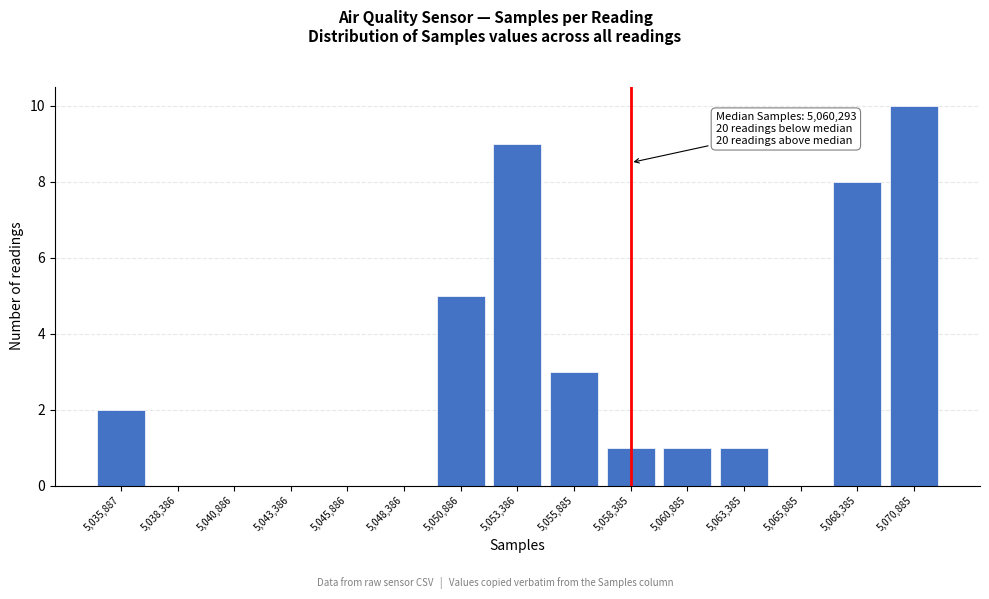

Reading left to right, what are all the values shown in this chart?

5,035,887=2	5,038,386=0	5,040,886=0	5,043,386=0	5,045,886=0	5,048,386=0	5,050,886=5	5,053,386=9	5,055,885=3	5,058,385=1	5,060,885=1	5,063,385=1	5,065,885=0	5,068,385=8	5,070,885=10